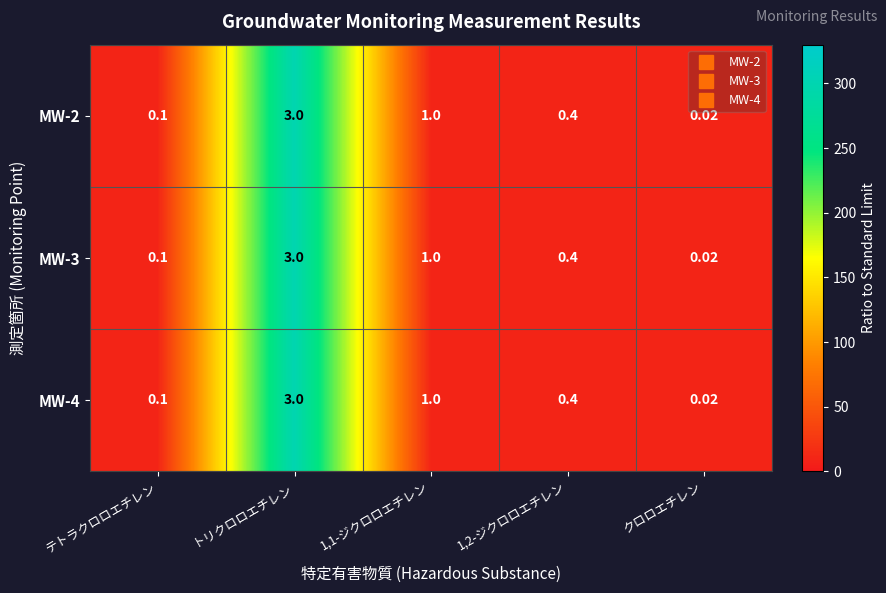

Is the value of MW-4 at クロロエチレン greater than the value of MW-3 at 1,1-ジクロロエチレン?

No